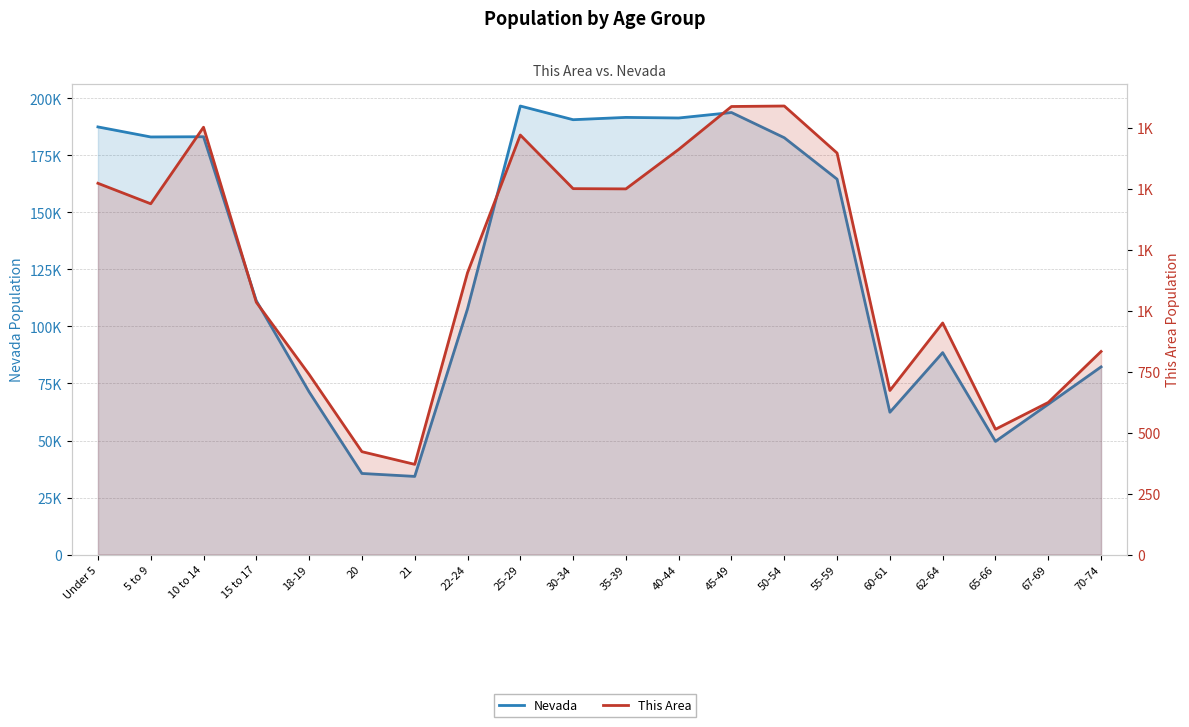

At which category is the sum across all series the highest?

25-29